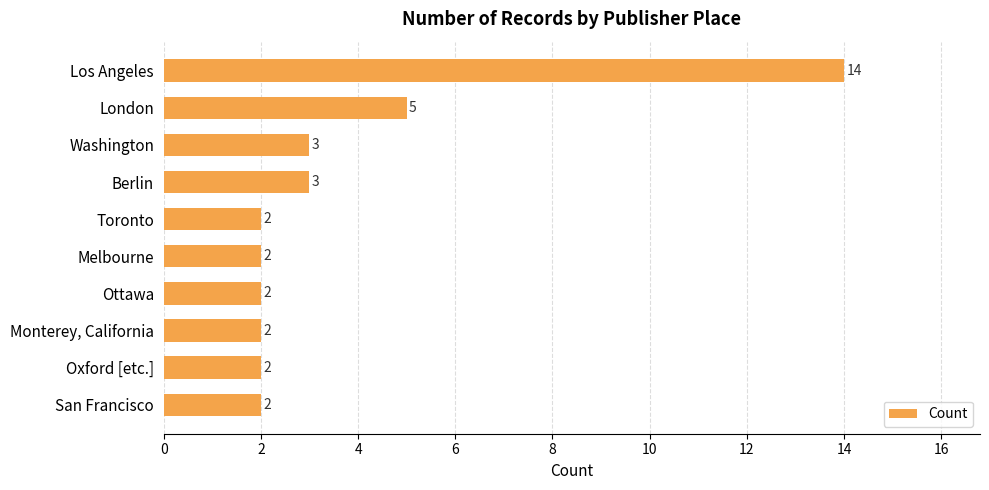

Count the number of categories in the chart.

10